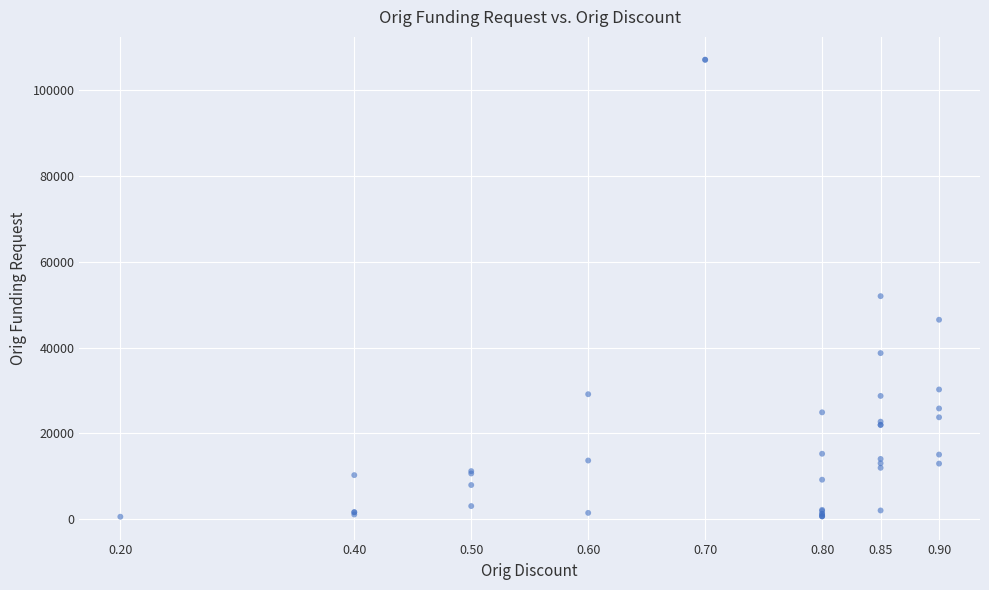

What Y value in the scatter plot is closest to 53839?

51994.5